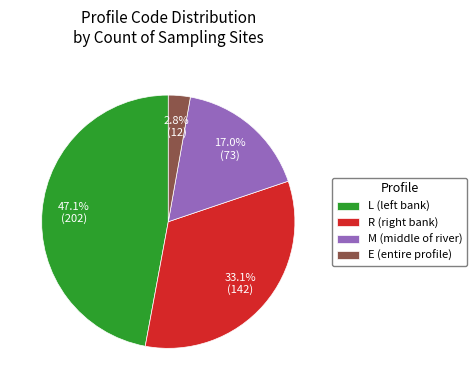

What percentage is NOT represented by M?

83.0%